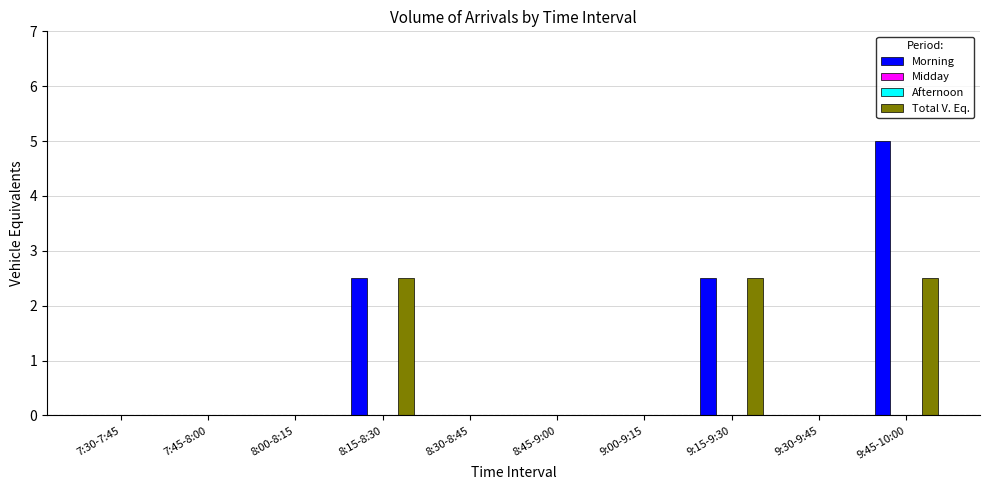

How many bars are there in each group?

4